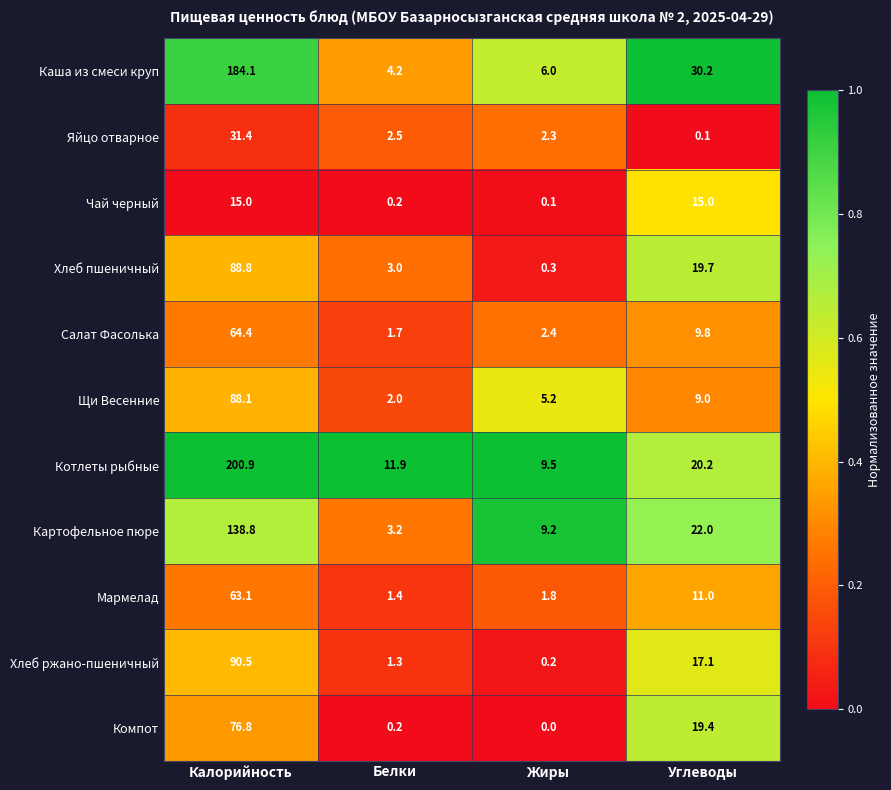

Which series has the largest range (max minus min)?

Котлеты рыбные